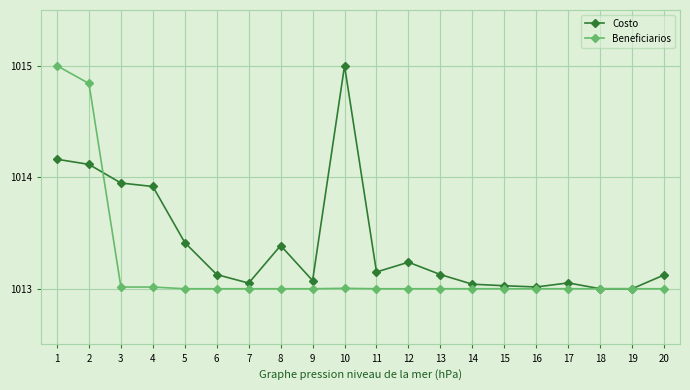

List the series in order of their overall mean, highest first.

Costo, Beneficiarios